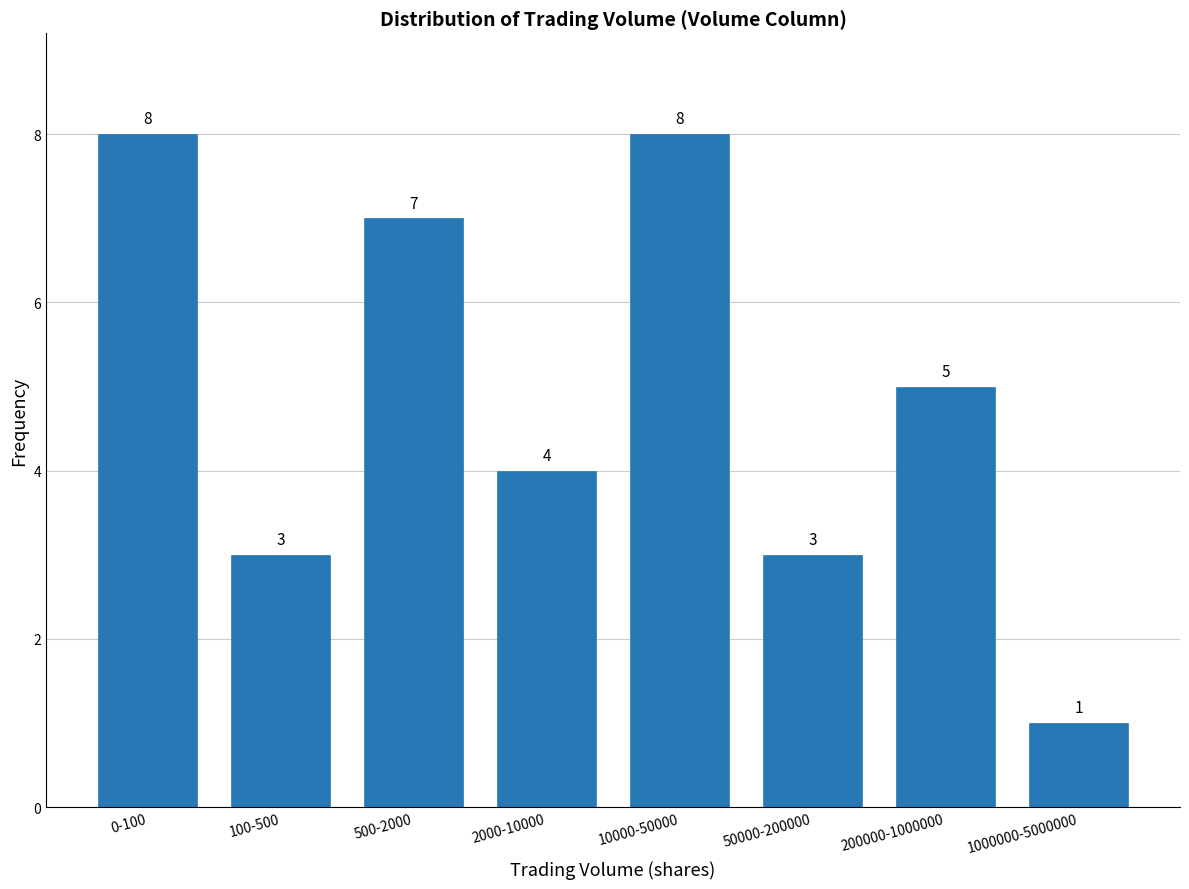

Reading left to right, what are all the values shown in this chart?

0-100=8	100-500=3	500-2000=7	2000-10000=4	10000-50000=8	50000-200000=3	200000-1000000=5	1000000-5000000=1